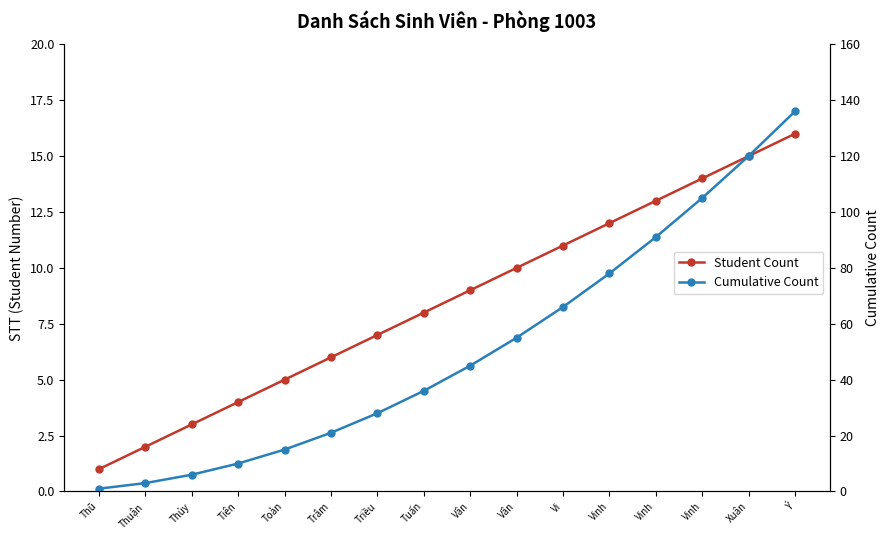

What is the lowest value of the Cumulative Count series?

1